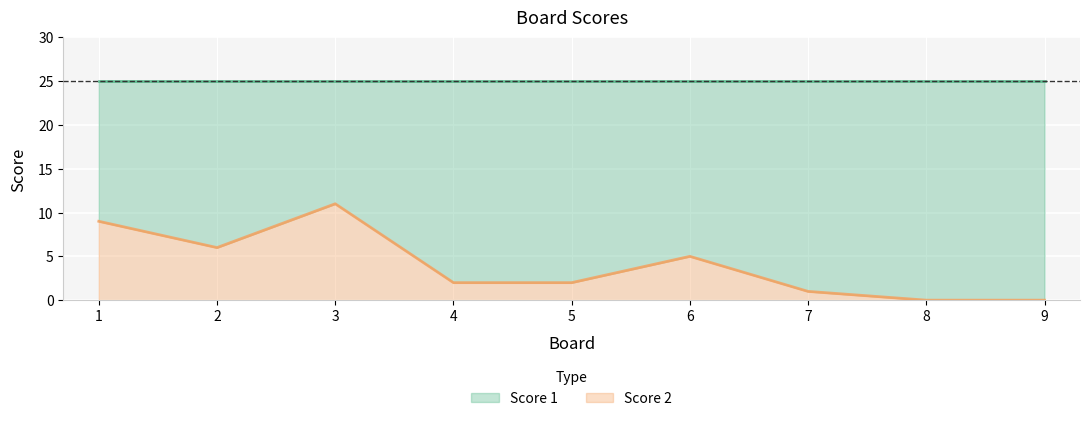

Which has a higher value, 5 or 9?

5